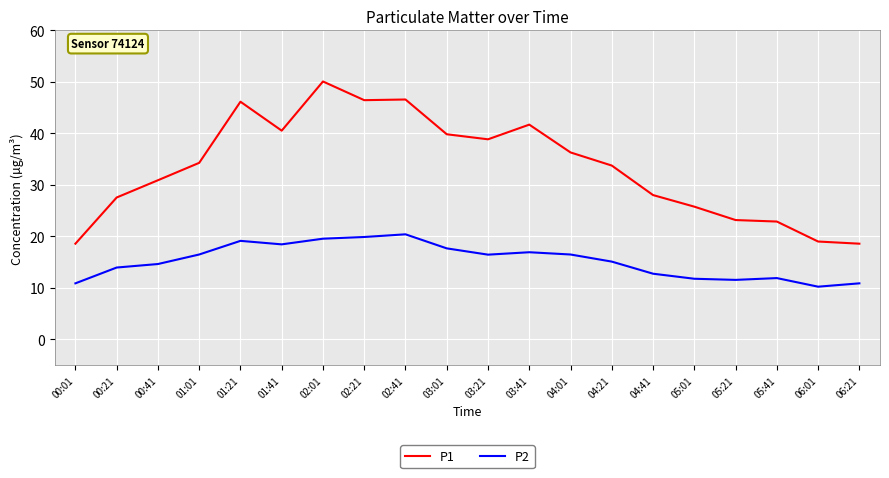

Rank the series by their average value, from highest to lowest.

P1, P2